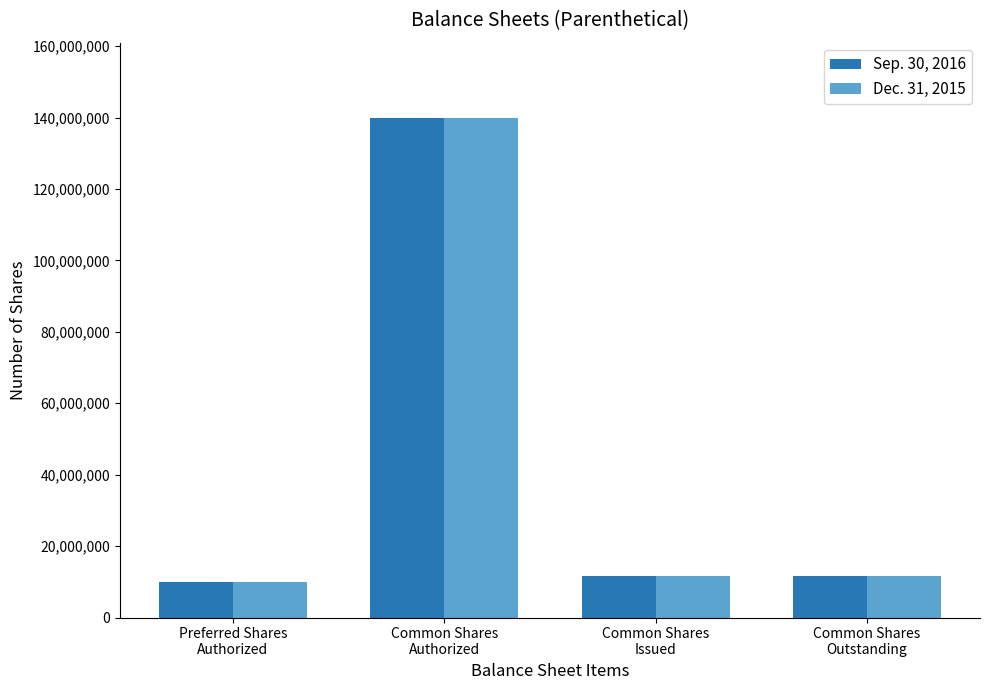

What is the label of the 4th bar from the left?

Common Shares
Outstanding